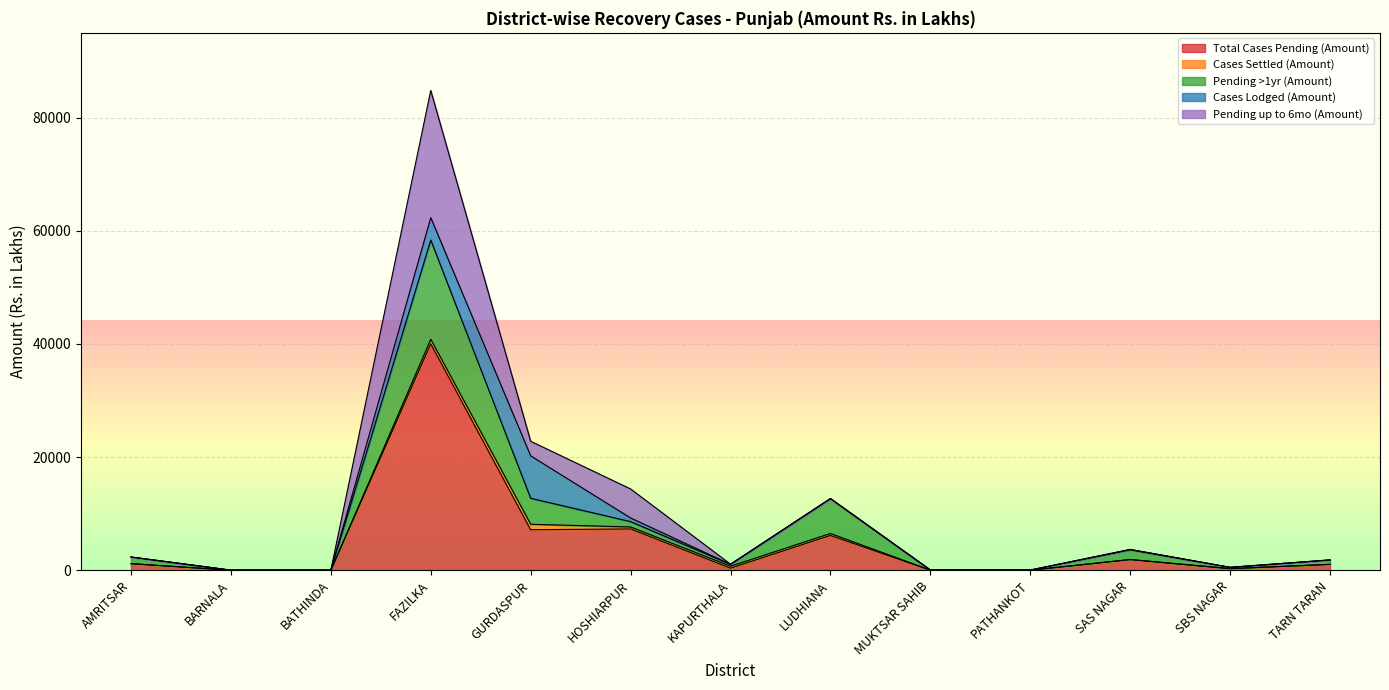

True or false: Total Cases Pending (Amount) and Pending up to 6mo (Amount) intersect in this chart.

False